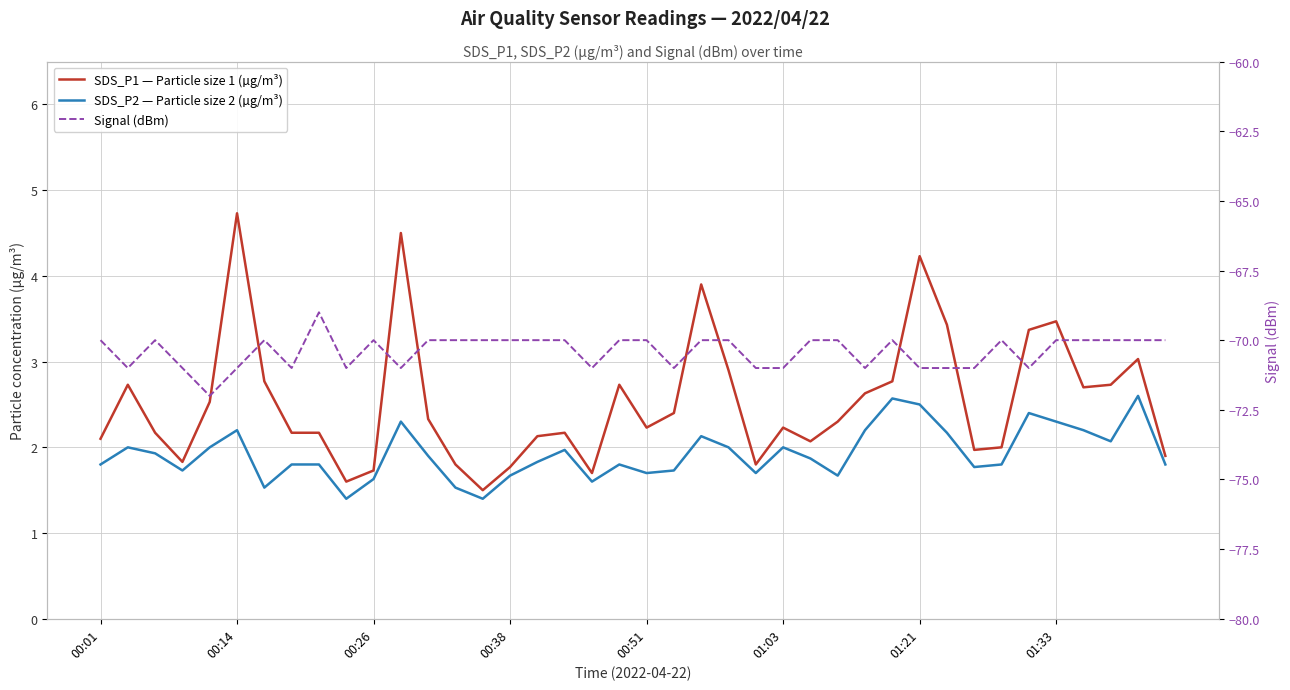

How many data points in Signal (dBm) are less than -70?

16